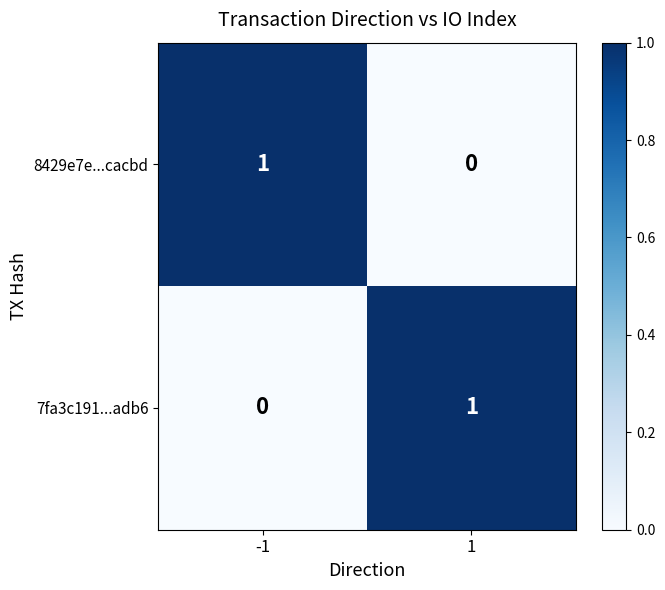

List the labels in order of 8429e7e...cacbd value, smallest first.

1, -1